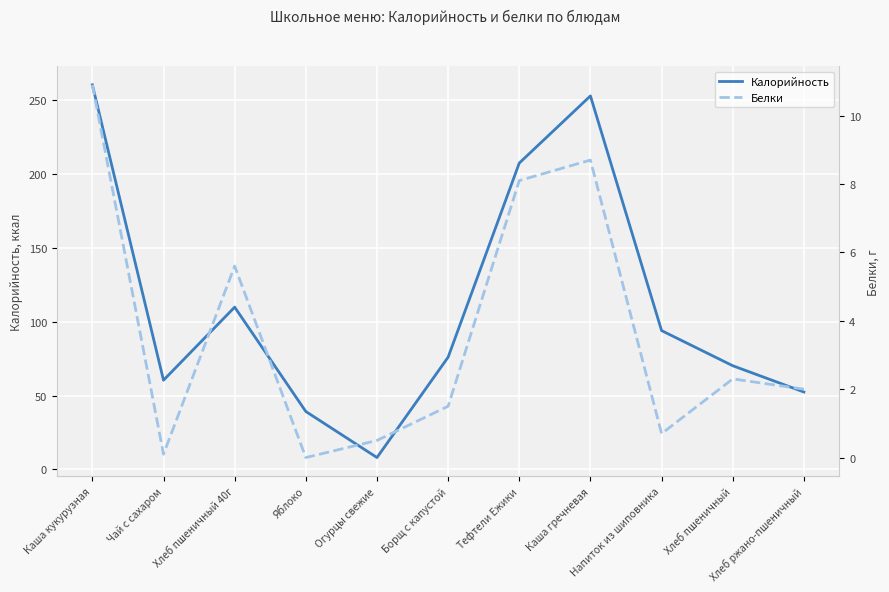

How many interior local peaks does the Калорийность series have?

2